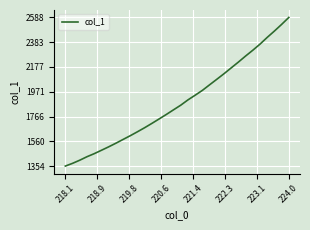

What is the smallest value displayed?

1354.1